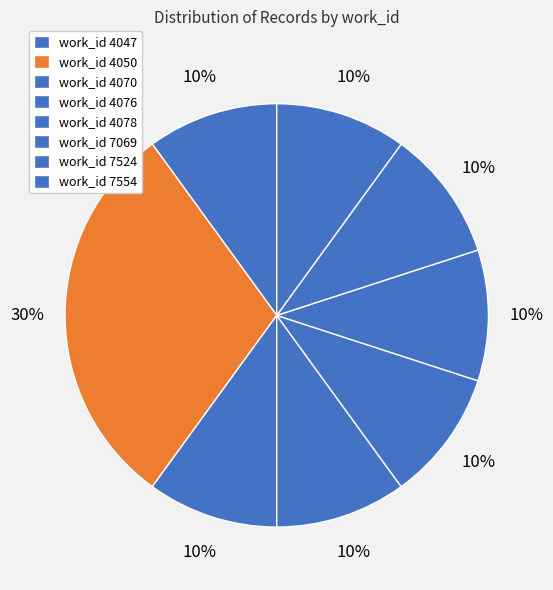

Count the number of slices in the pie.

8